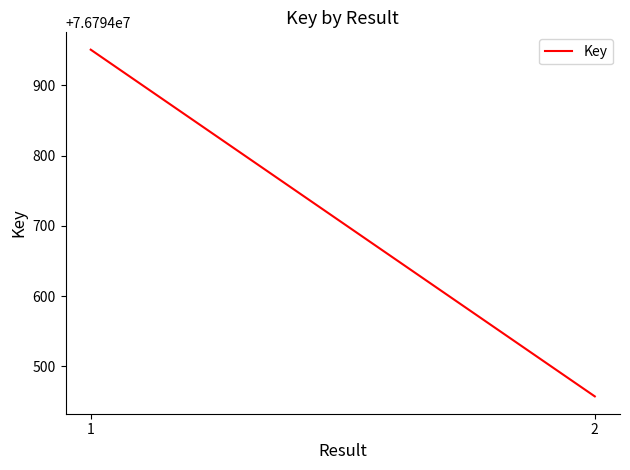

Reading left to right, extract all data points from this chart.

1=76794951	2=76794457